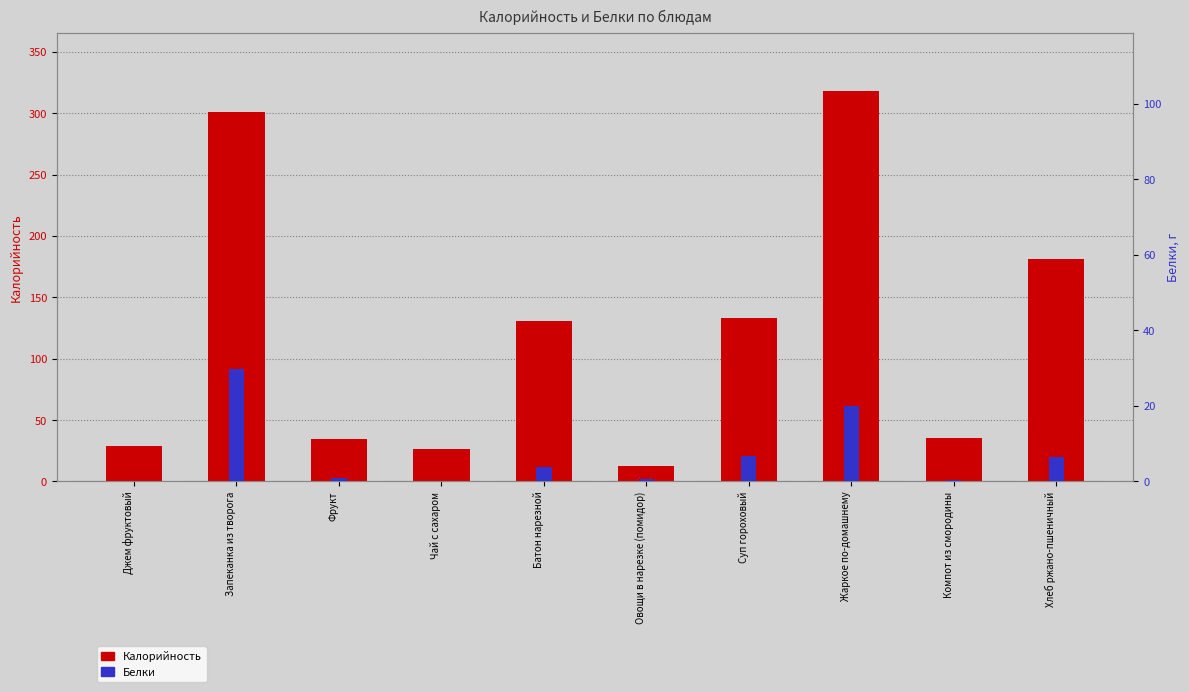

How many bars are there in total?

20